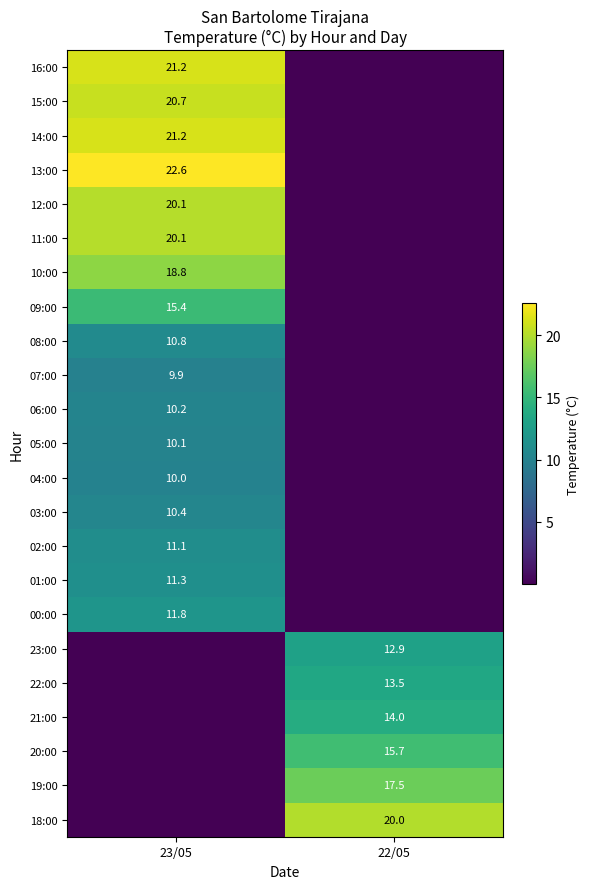

At how many categories does at least one series exceed 6?

2